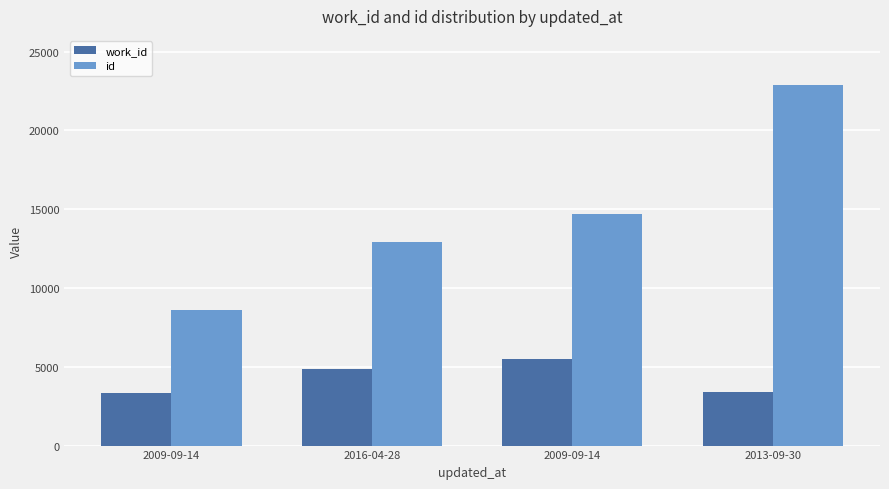

What is the sum of all id values?

59156